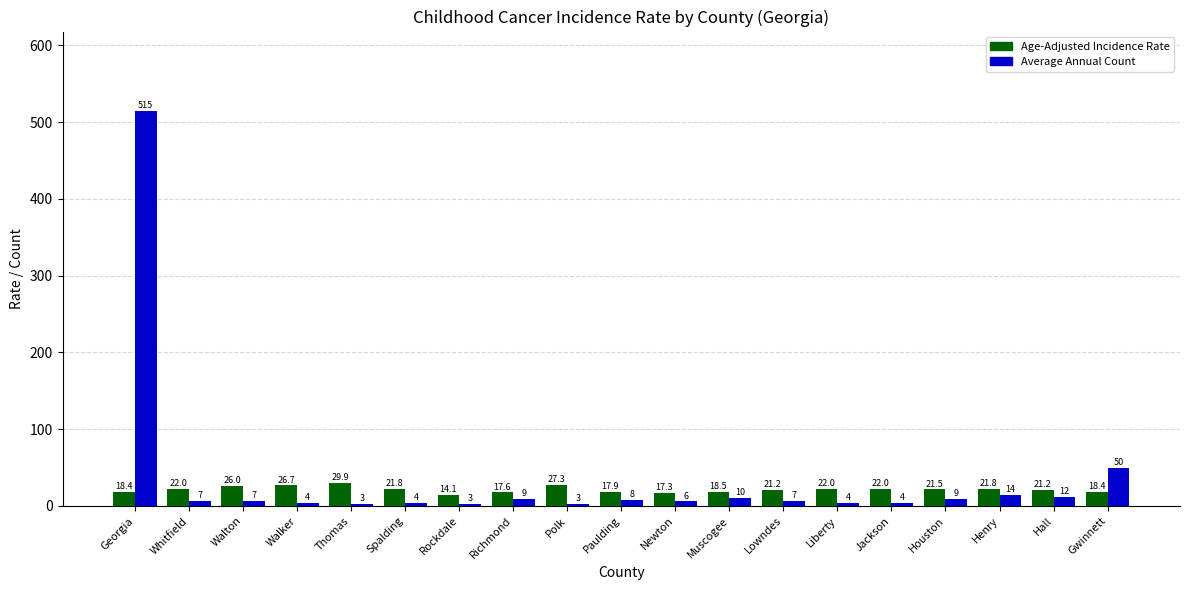

How many bars are there in total?

38